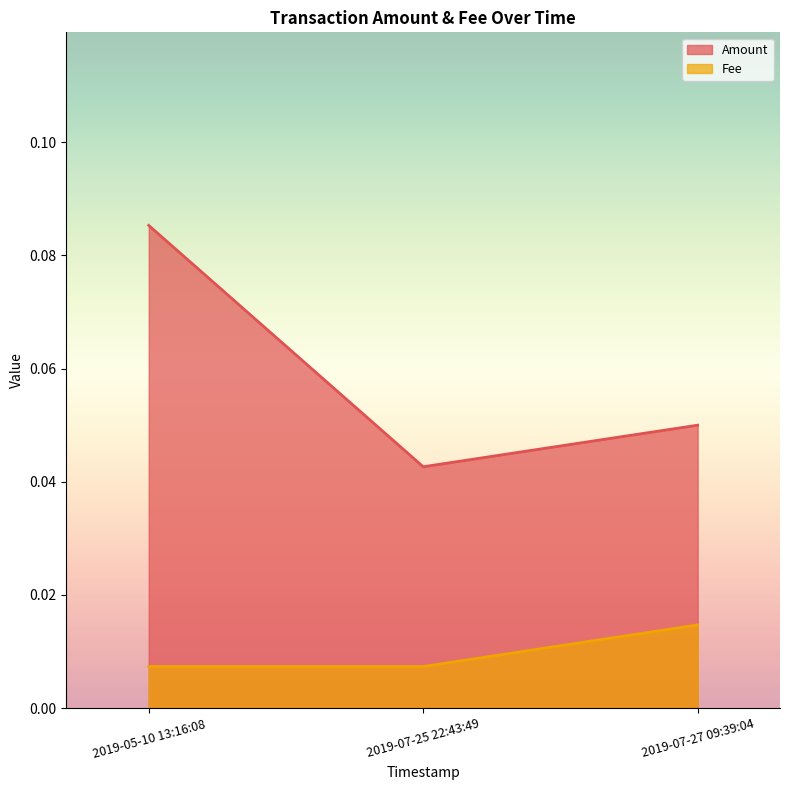

What position from the left is 2019-05-10 13:16:08?

1